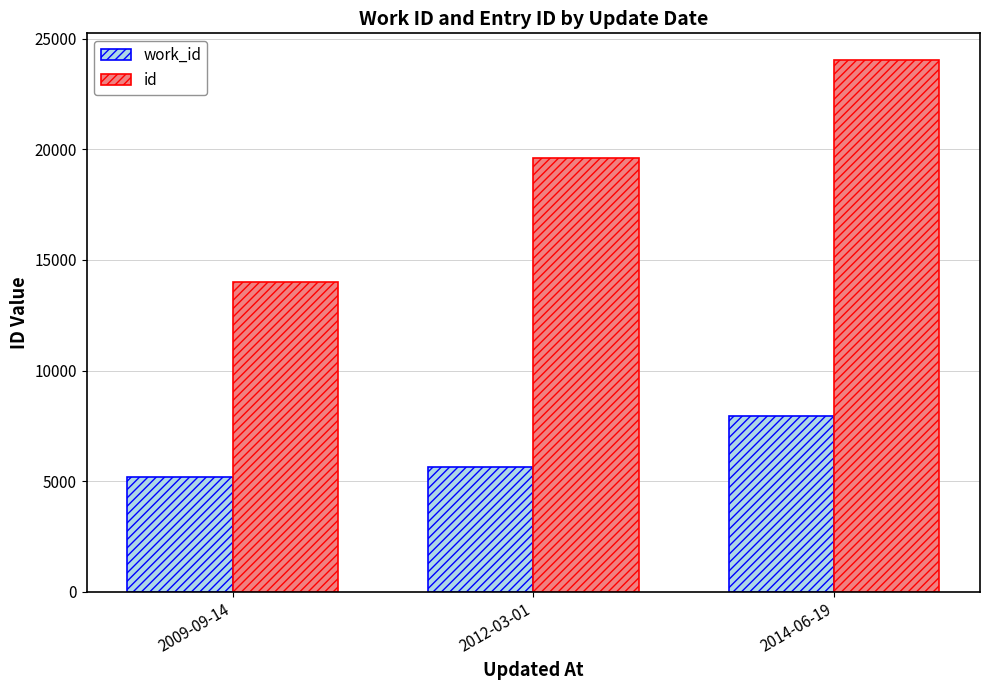

What is the sum of the id values at 2014-06-19 and 2012-03-01?

43660